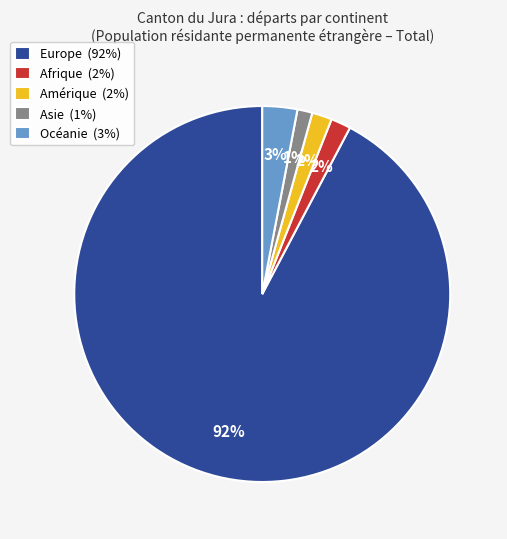

Between Europe (92%) and Asie (1%), which is larger?

Europe (92%)